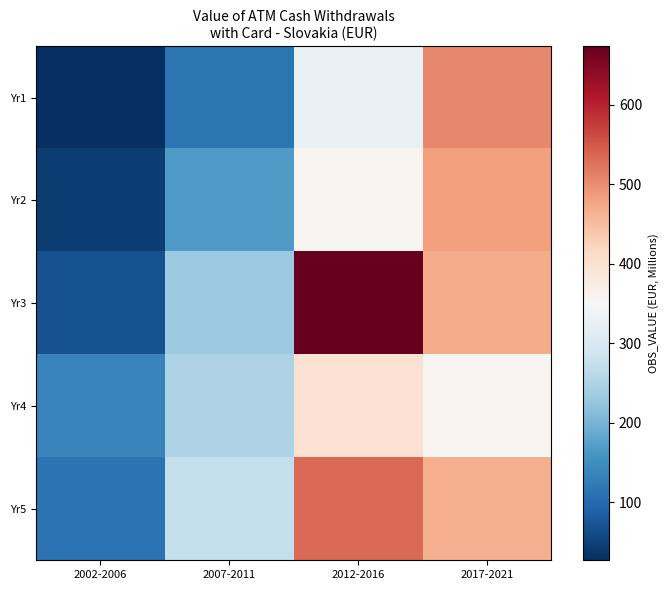

At 2007-2011, list the series in order from largest to smallest.

Yr5, Yr4, Yr3, Yr2, Yr1